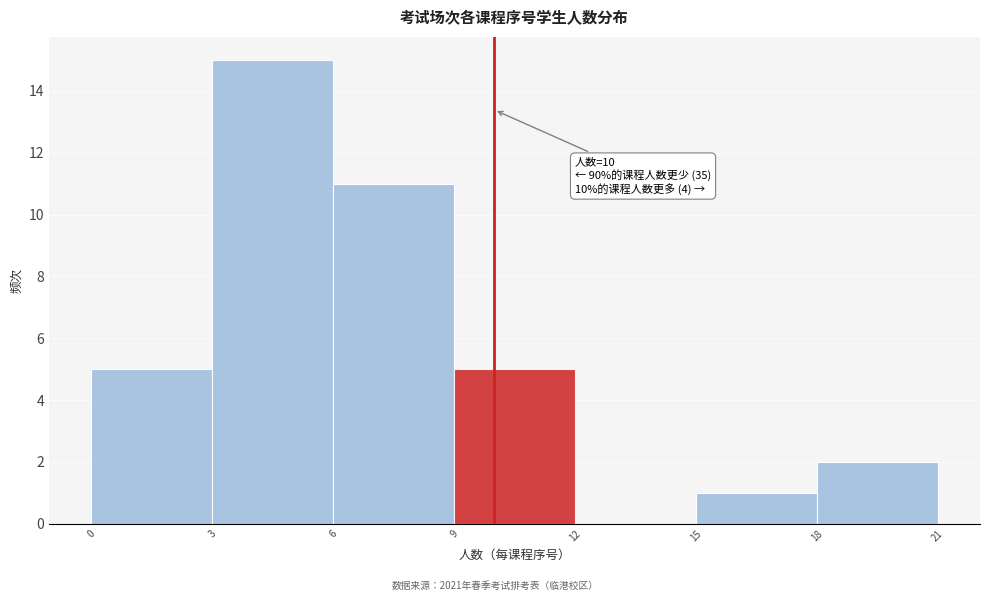

Over which range of the x-axis is the bar tallest?

3 to 6